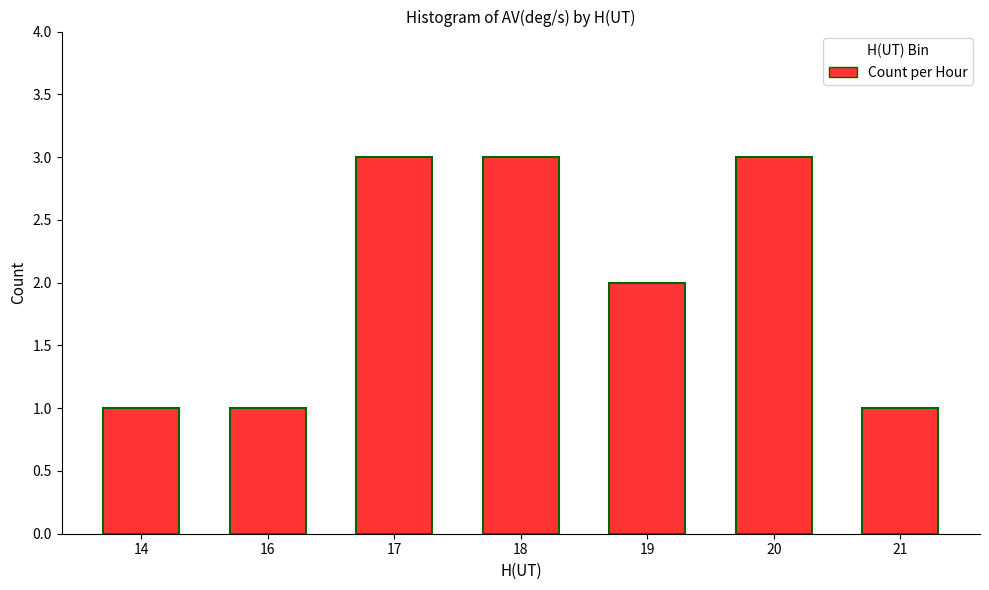

Reading right to left, what are all the values shown in this chart?

1	3	2	3	3	1	1